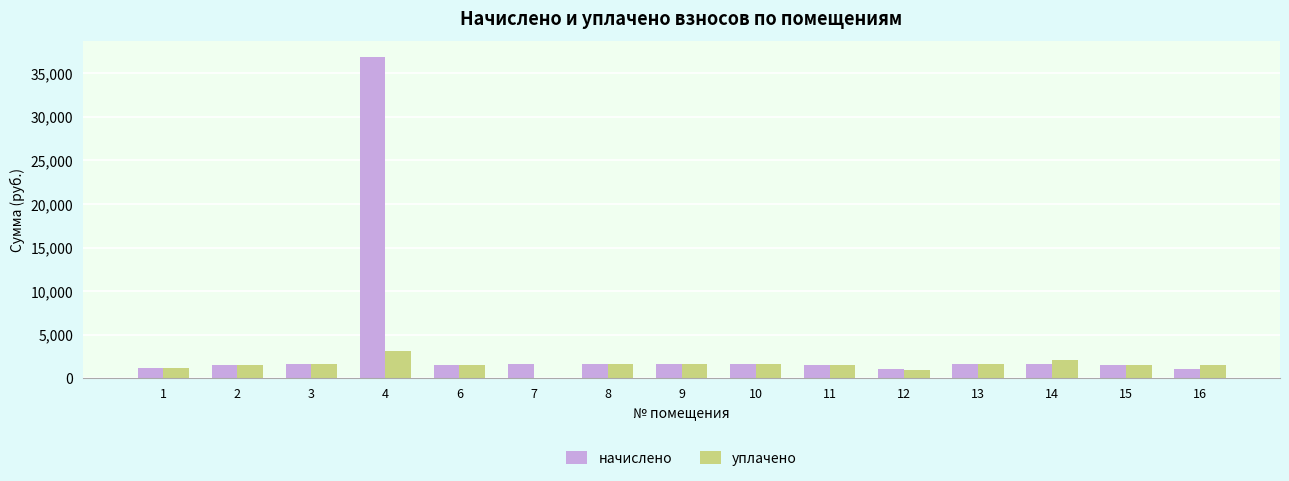

At which category is the sum across all series the highest?

4